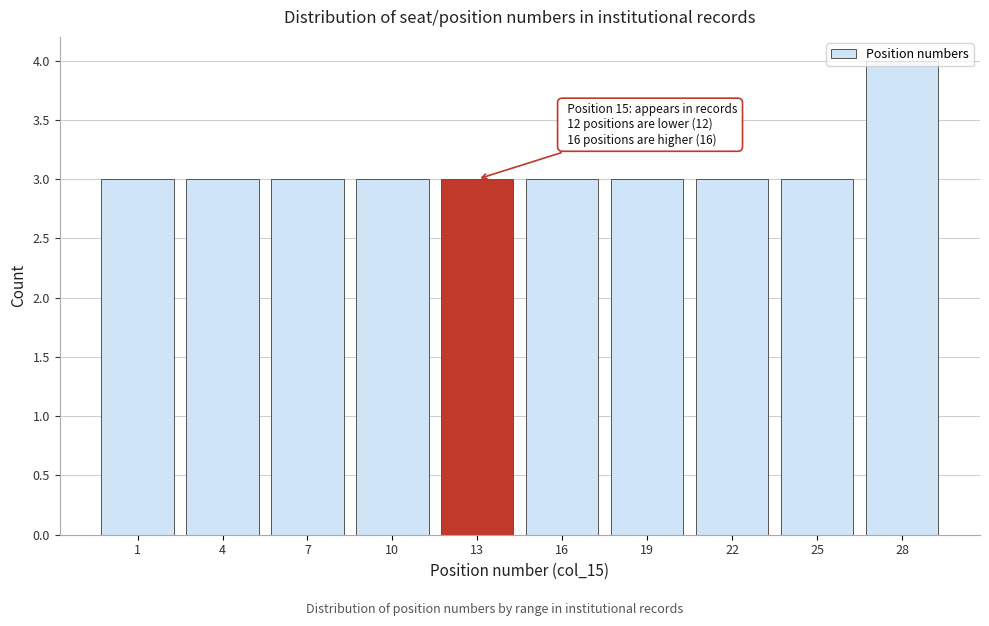

What is the value of the 9th bar from the left?

3